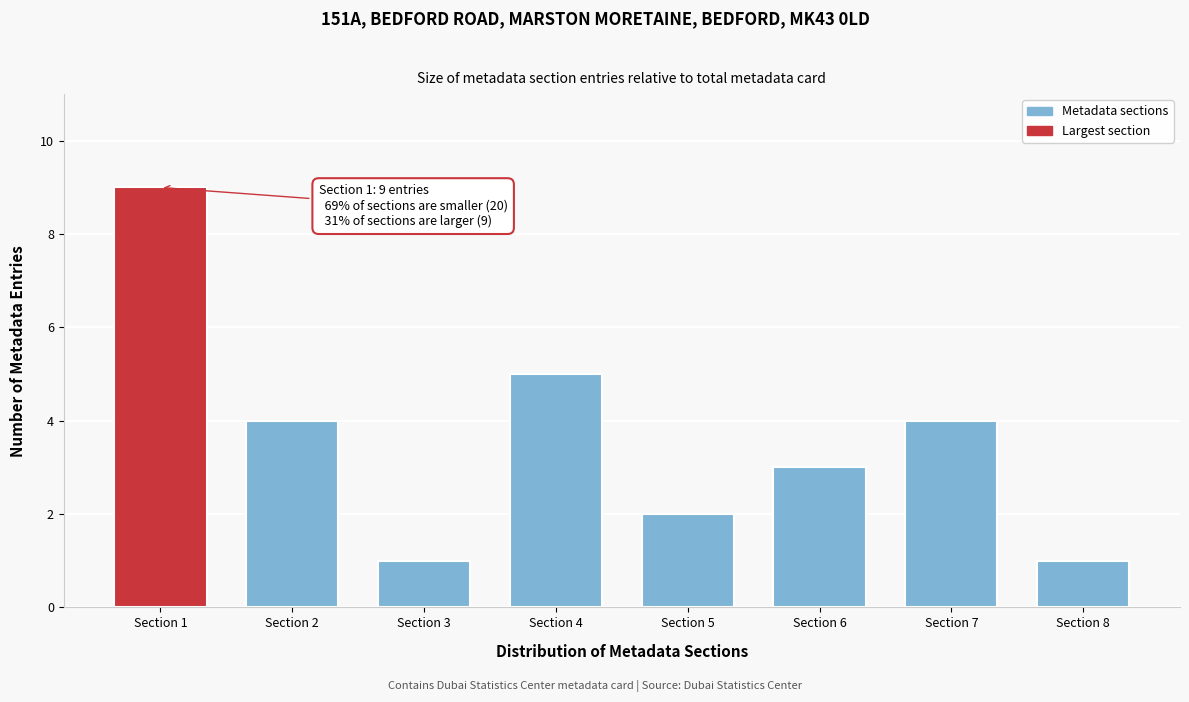

Reading left to right, extract all data points from this chart.

Section 1=9	Section 2=4	Section 3=1	Section 4=5	Section 5=2	Section 6=3	Section 7=4	Section 8=1